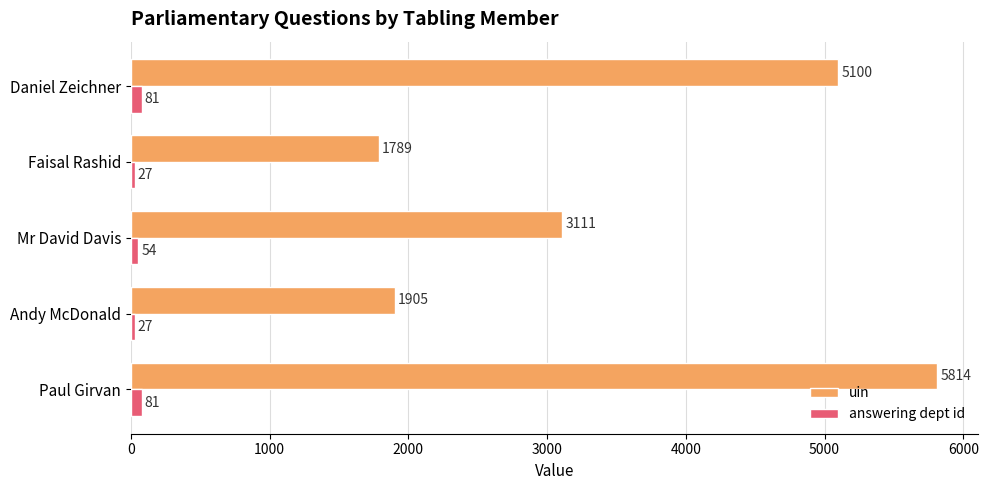

Is the value of answering dept id at Daniel Zeichner greater than the value of uin at Mr David Davis?

No